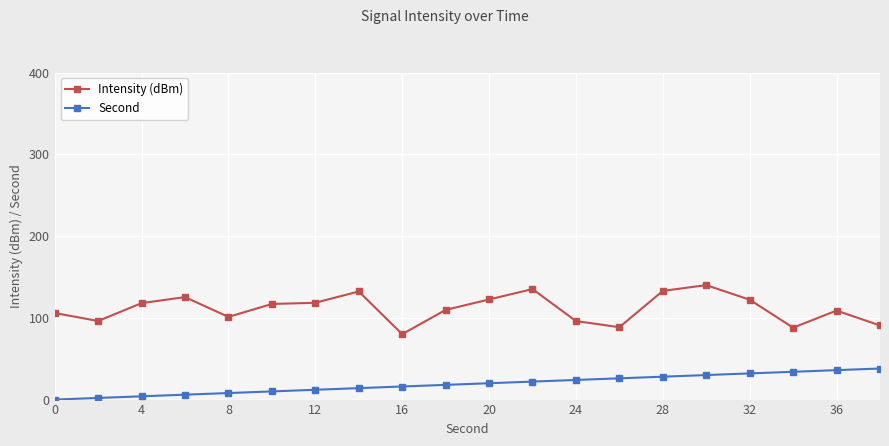

What is the lowest value of the Intensity (dBm) series?

80.0